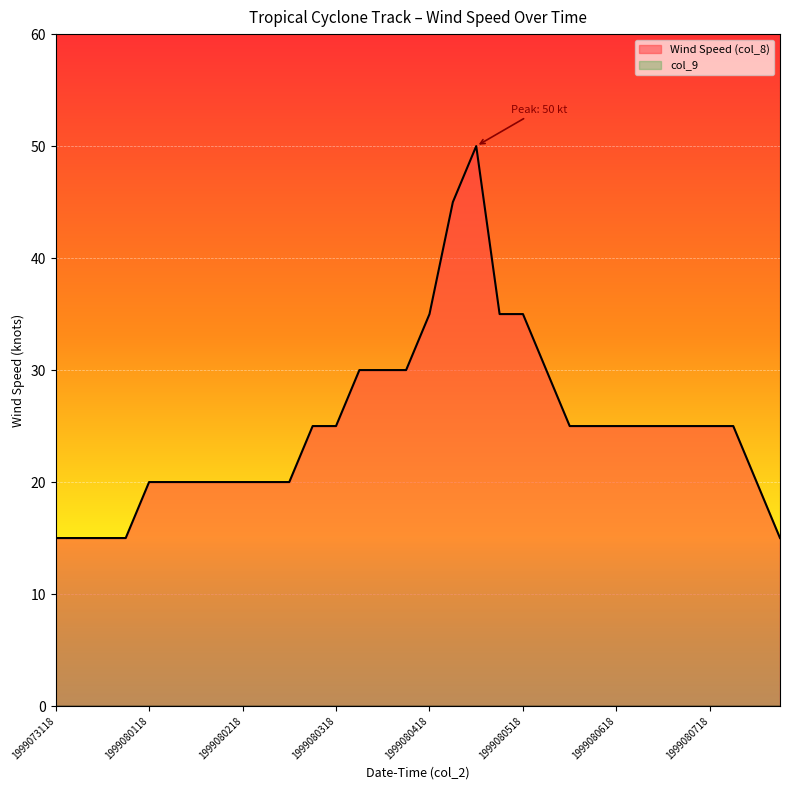

Does the chart display data point markers on the line(s)?

No